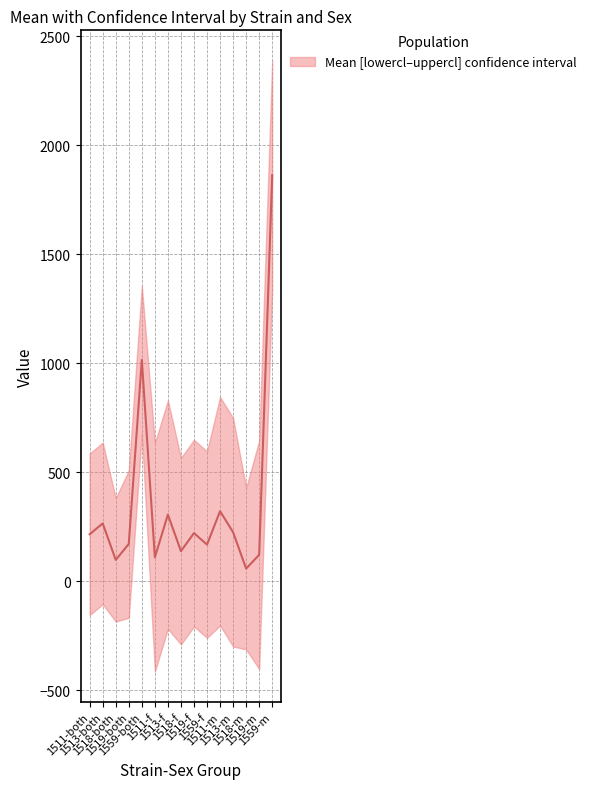

Reading left to right, list all the values displayed in this chart.

1511-both=214.8	1513-both=264.5	1518-both=97.2	1519-both=170.2	1559-both=1014.9	1511-f=109.0	1513-f=305.0	1518-f=137.3	1519-f=220.0	1559-f=167.3	1511-m=320.5	1513-m=224.0	1518-m=57.0	1519-m=120.5	1559-m=1862.5